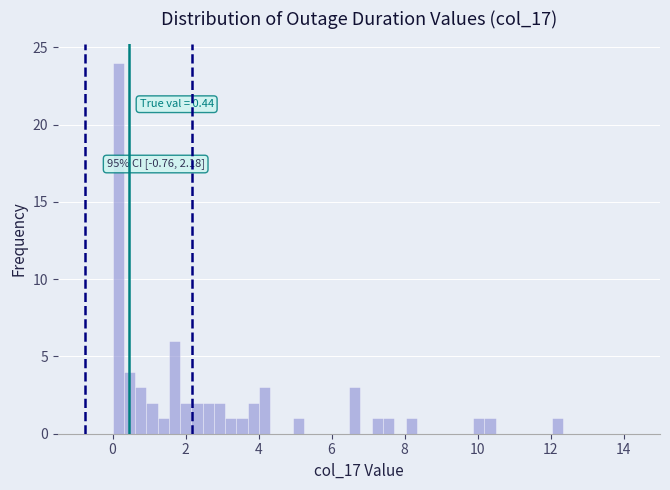

Around what value on the x-axis is the tallest bar? Give the approximate position of its centre, as read against the axis.

0.2